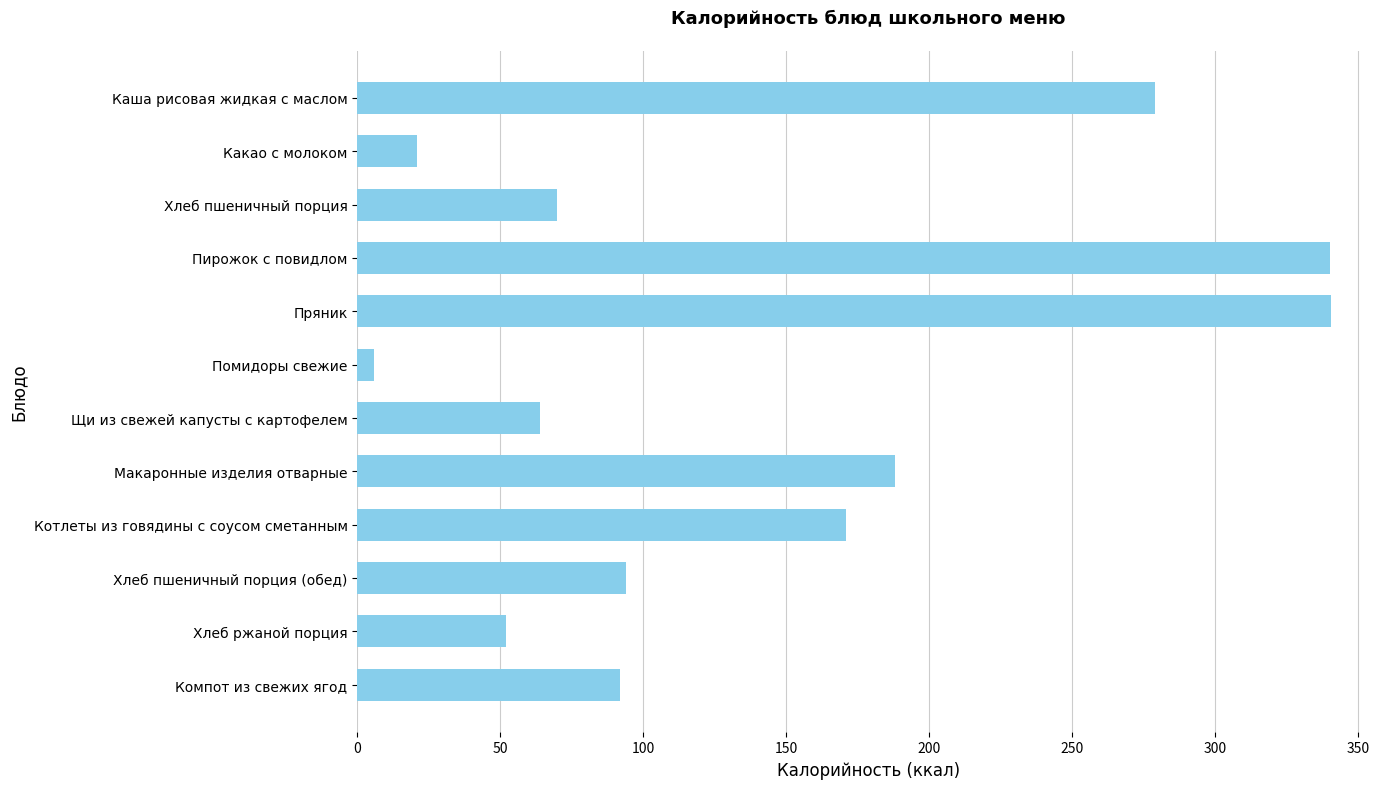

Approximately how many times larger is the value at Щи из свежей капусты с картофелем compared to Котлеты из говядины с соусом сметанным?

0.4